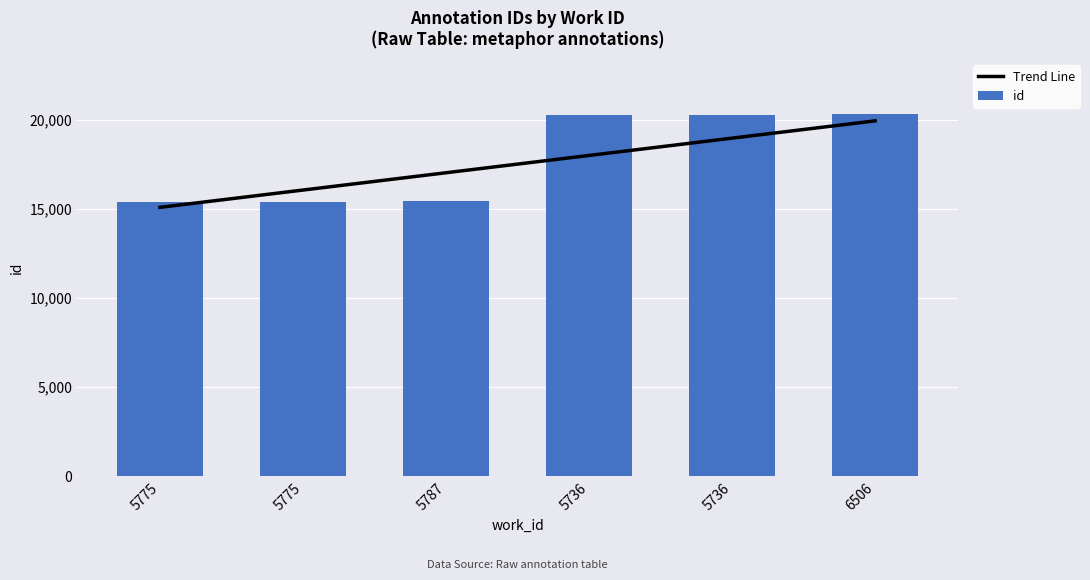

True or false: id has a value of 20347.0 at 6506.

True